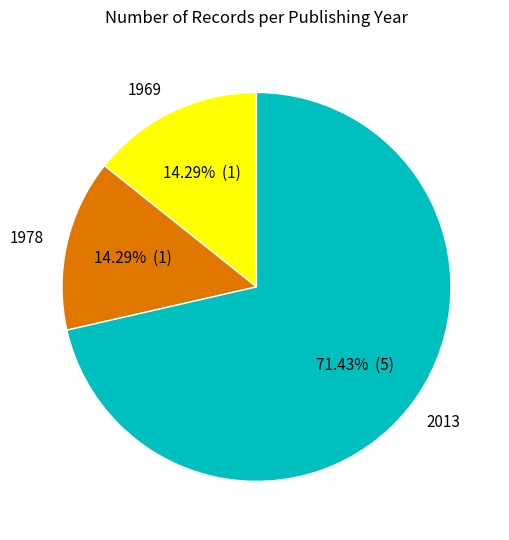

Is there any slice that represents more than half of the pie?

Yes